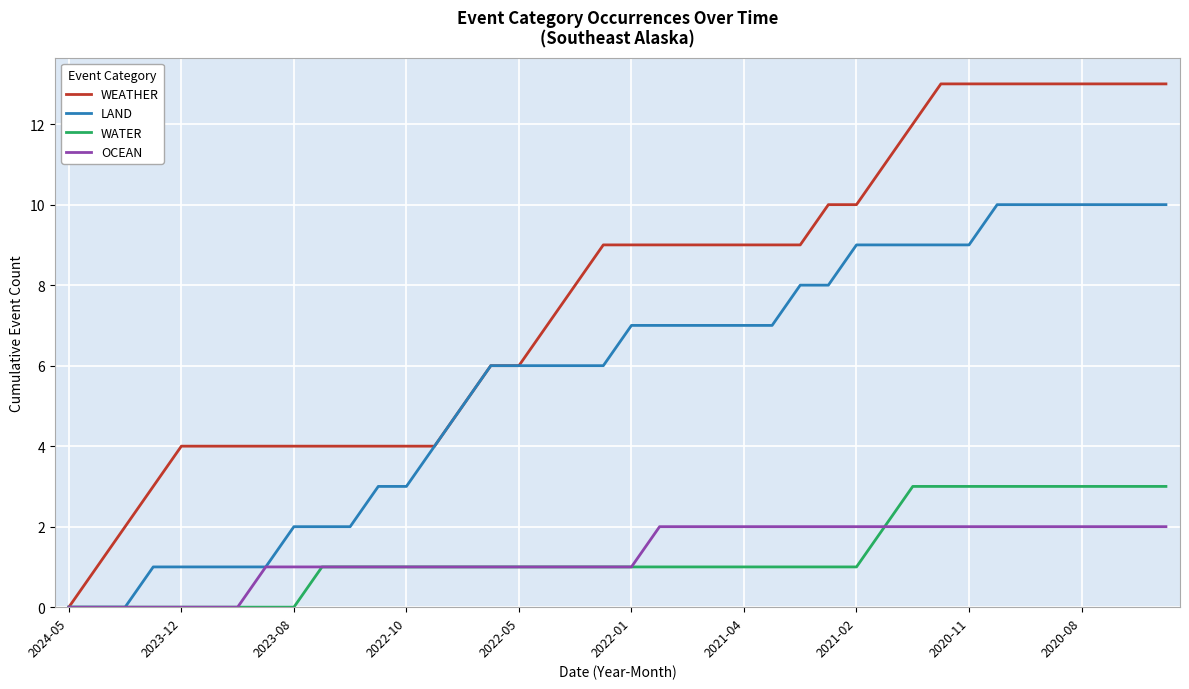

Which series has the largest range (max minus min)?

WEATHER